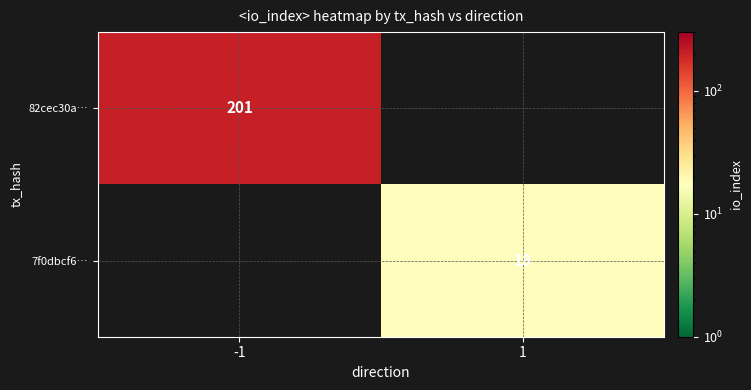

Is it true that 82cec30a… equals 263 at -1?

False